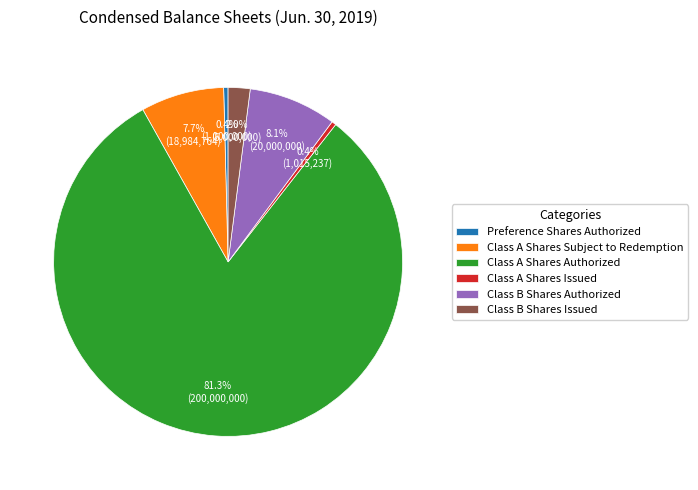

Is it true that Preference Shares Authorized is 8% of the pie?

False